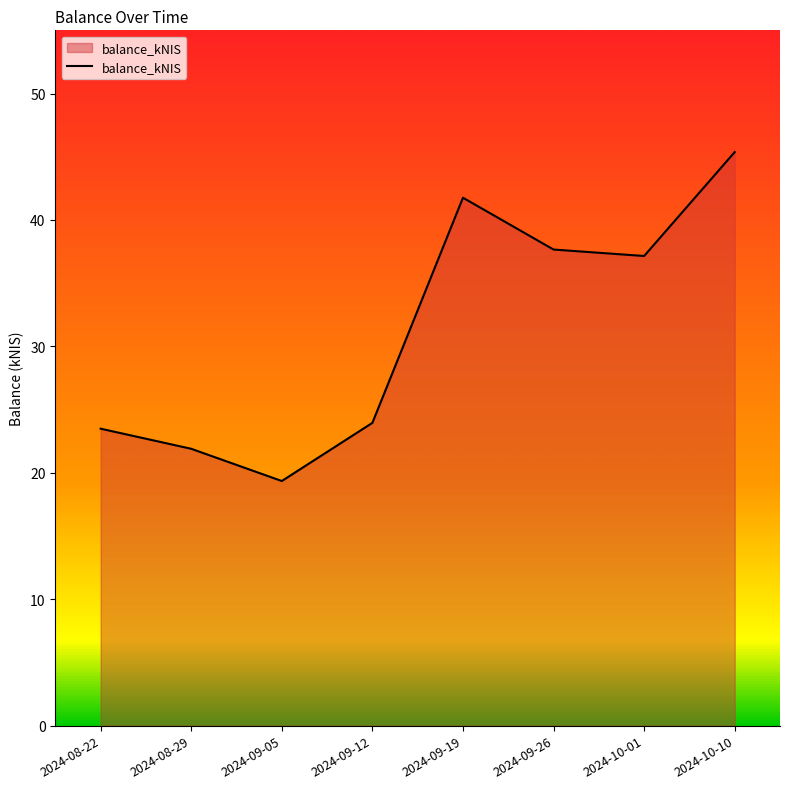

What position from the left is 2024-09-05?

3